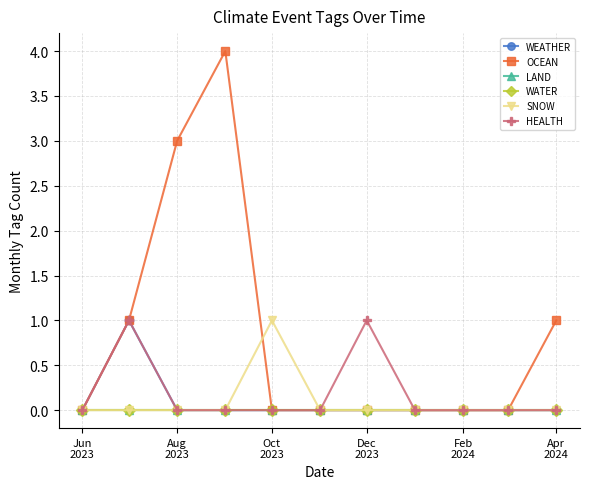

Which series has the widest spread of values?

OCEAN